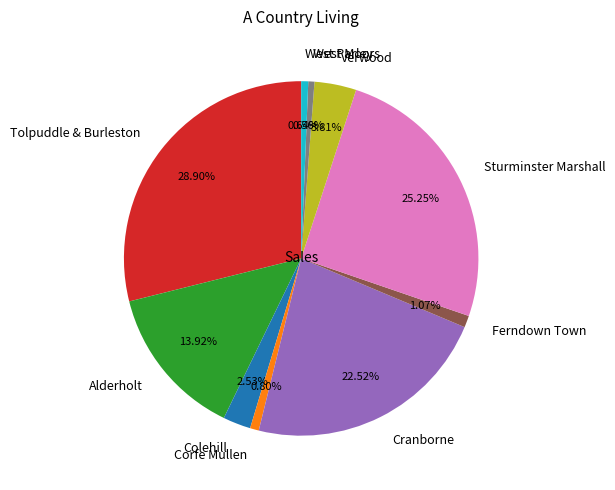

Is it true that Tolpuddle & Burleston is 29% of the pie?

True